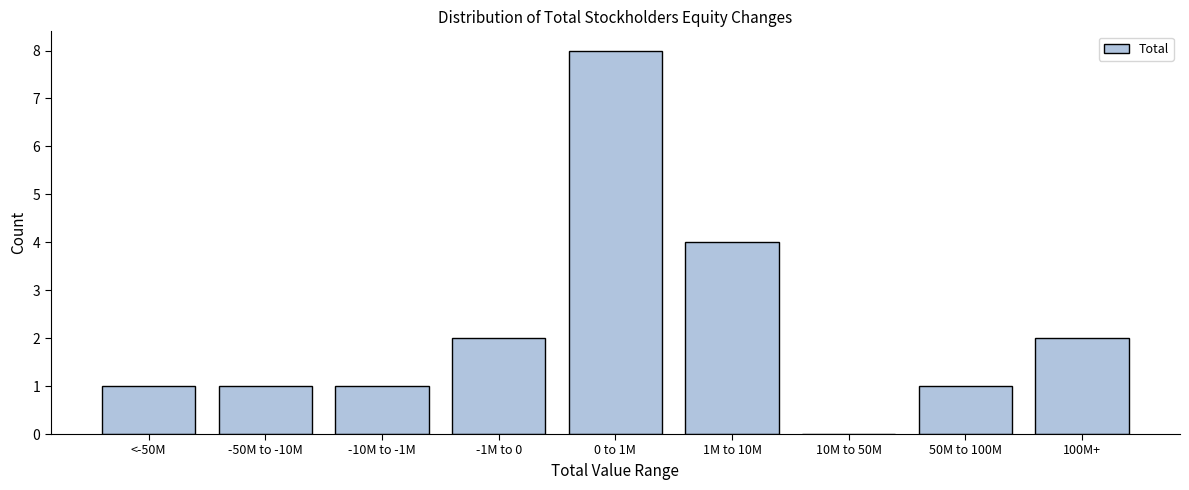

Reading left to right, transcribe all the data shown in this chart.

<-50M=1	-50M to -10M=1	-10M to -1M=1	-1M to 0=2	0 to 1M=8	1M to 10M=4	10M to 50M=0	50M to 100M=1	100M+=2